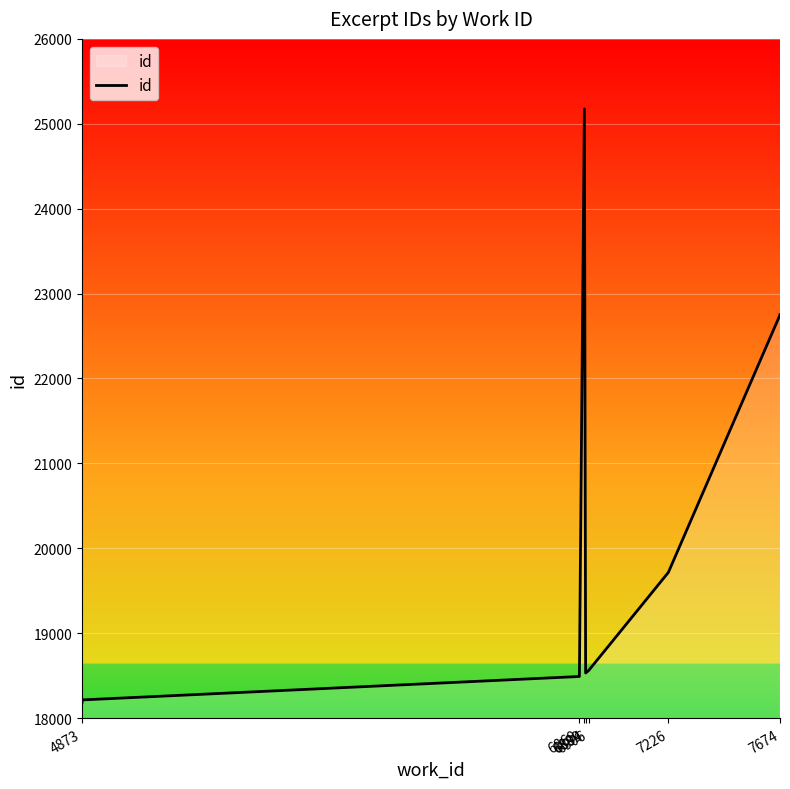

What position from the right is 6889?

8